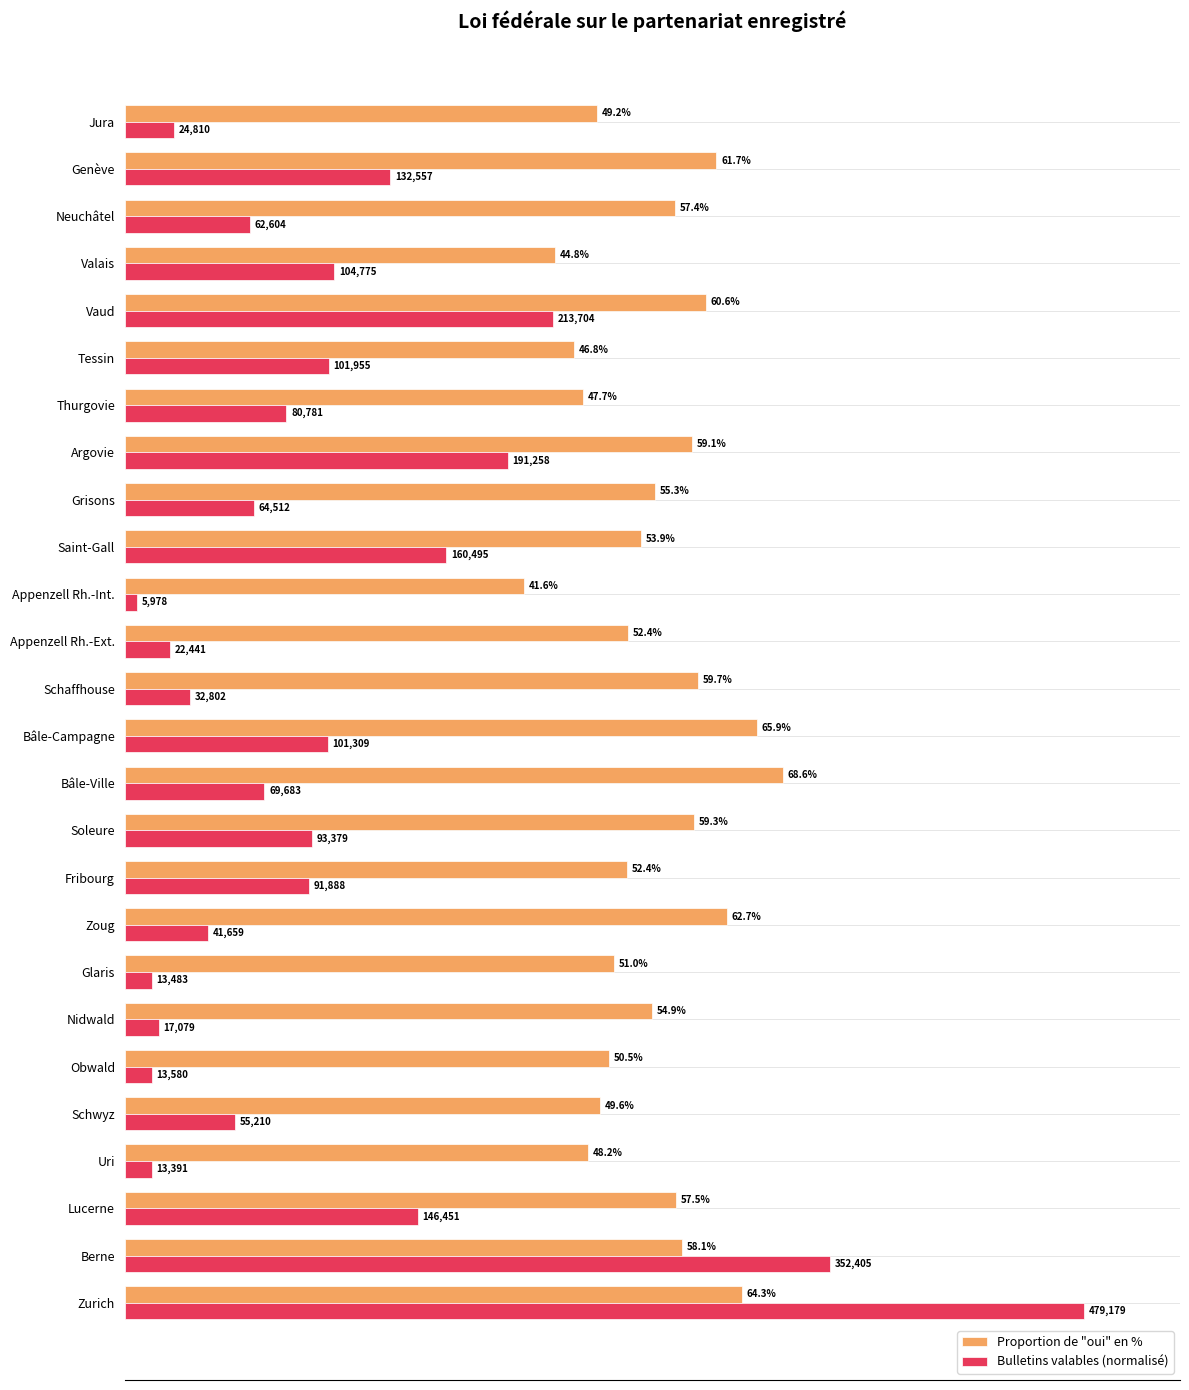

At which label does Proportion de "oui" en % reach its minimum?

Appenzell Rh.-Int.